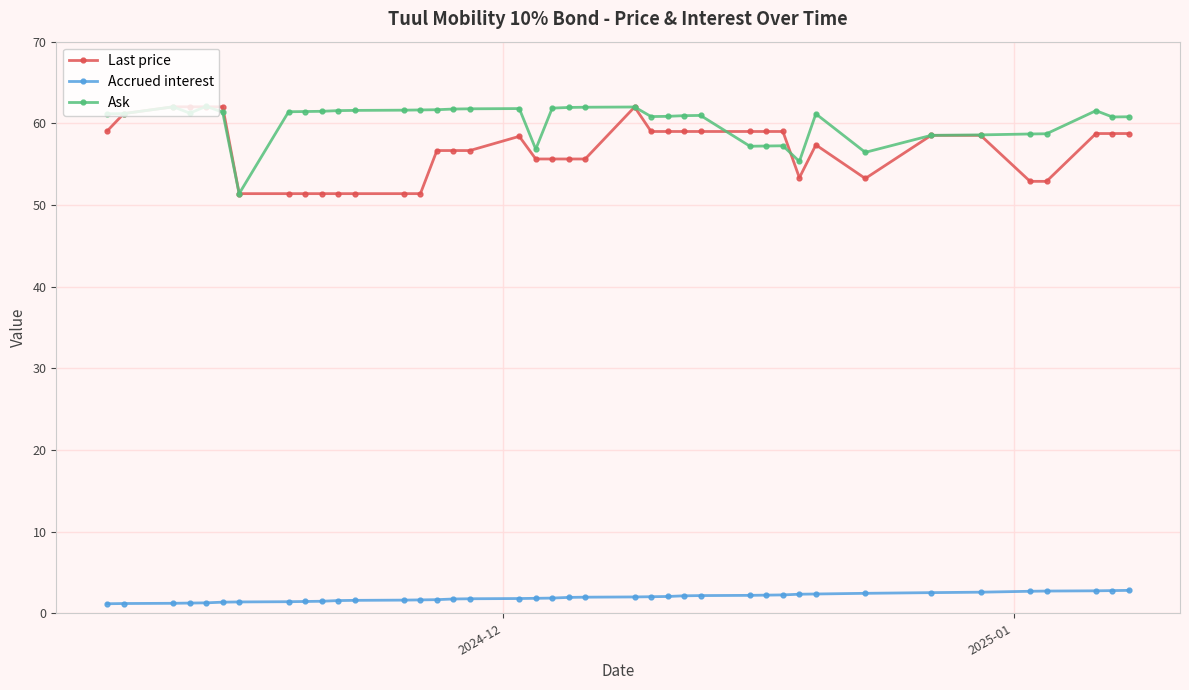

What is the minimum value for Accrued interest?

1.2